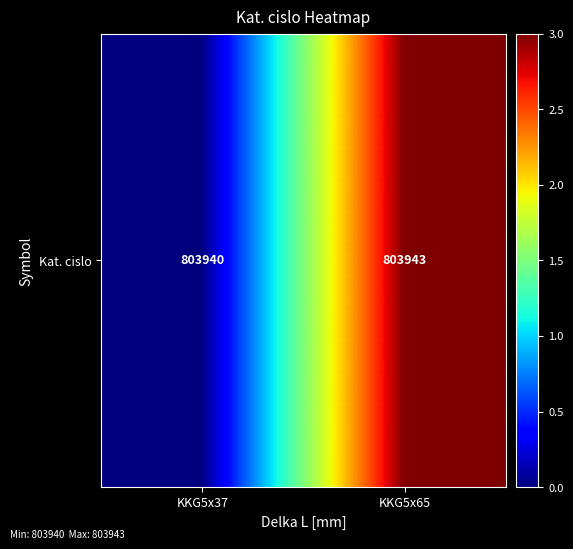

Reading right to left, extract all data points from this chart.

KKG5x65=803943	KKG5x37=803940